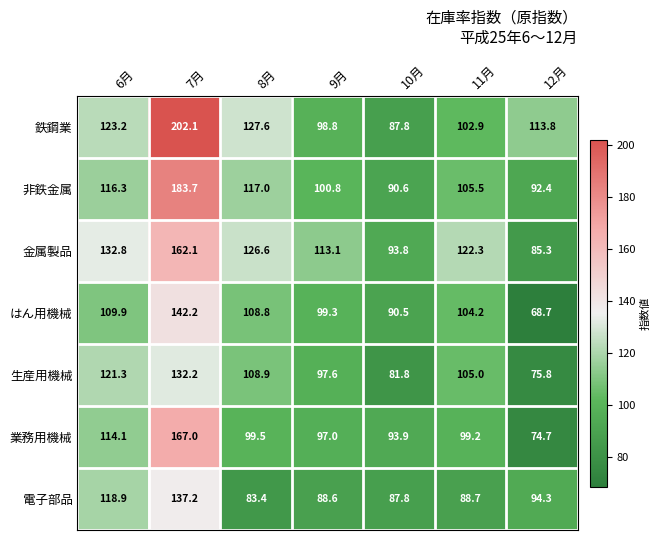

Which label corresponds to the largest value in the chart?

7月